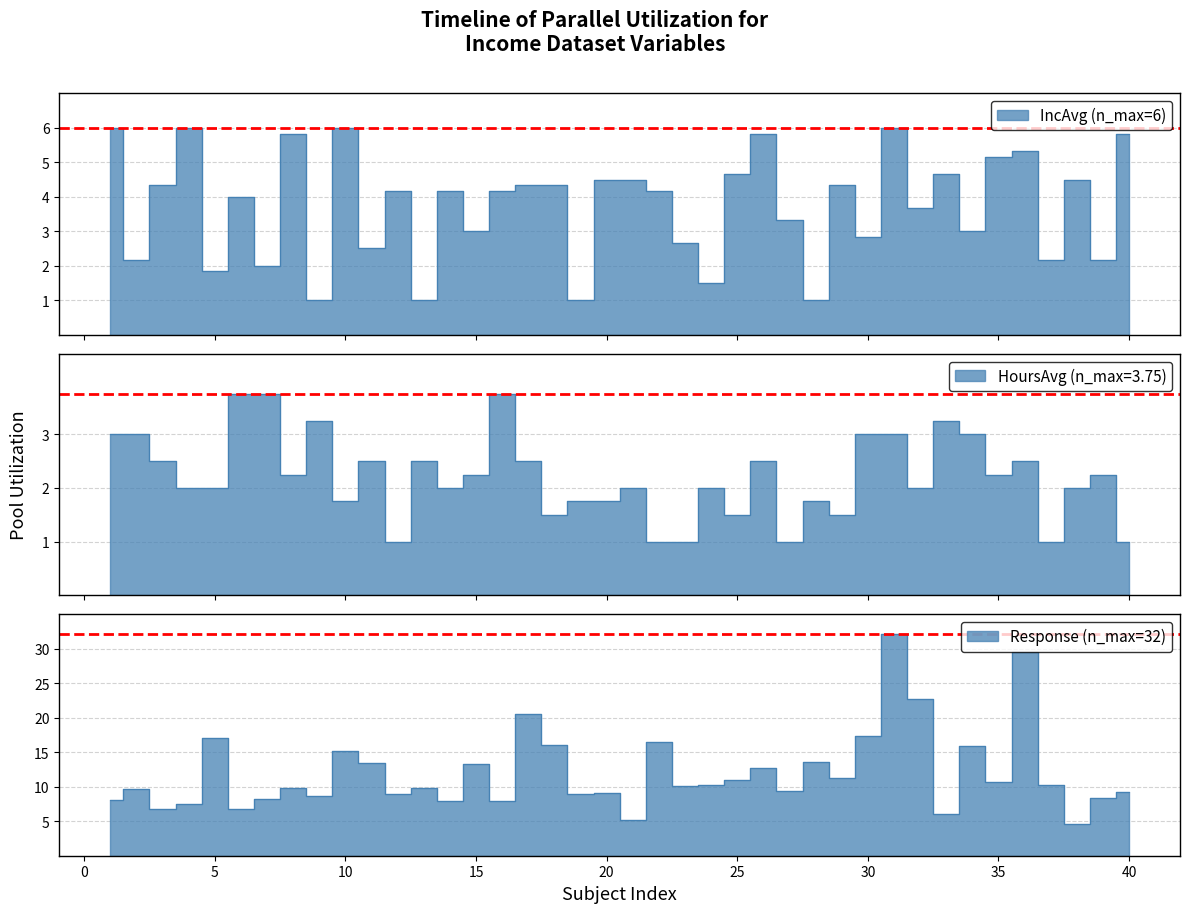

True or false: IncAvg has more than 1 interior local peaks.

True